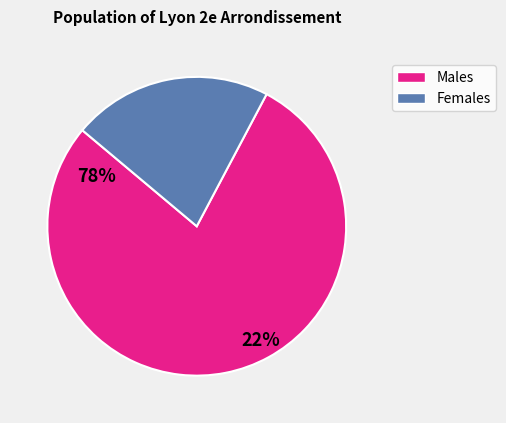

Is there any slice that represents more than half of the pie?

Yes